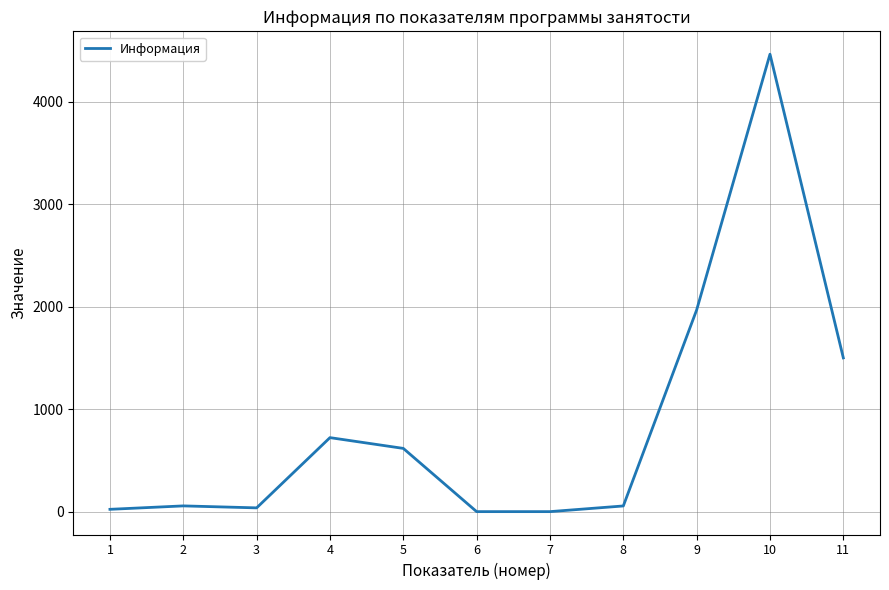

What is the sum of all values?

9440.6